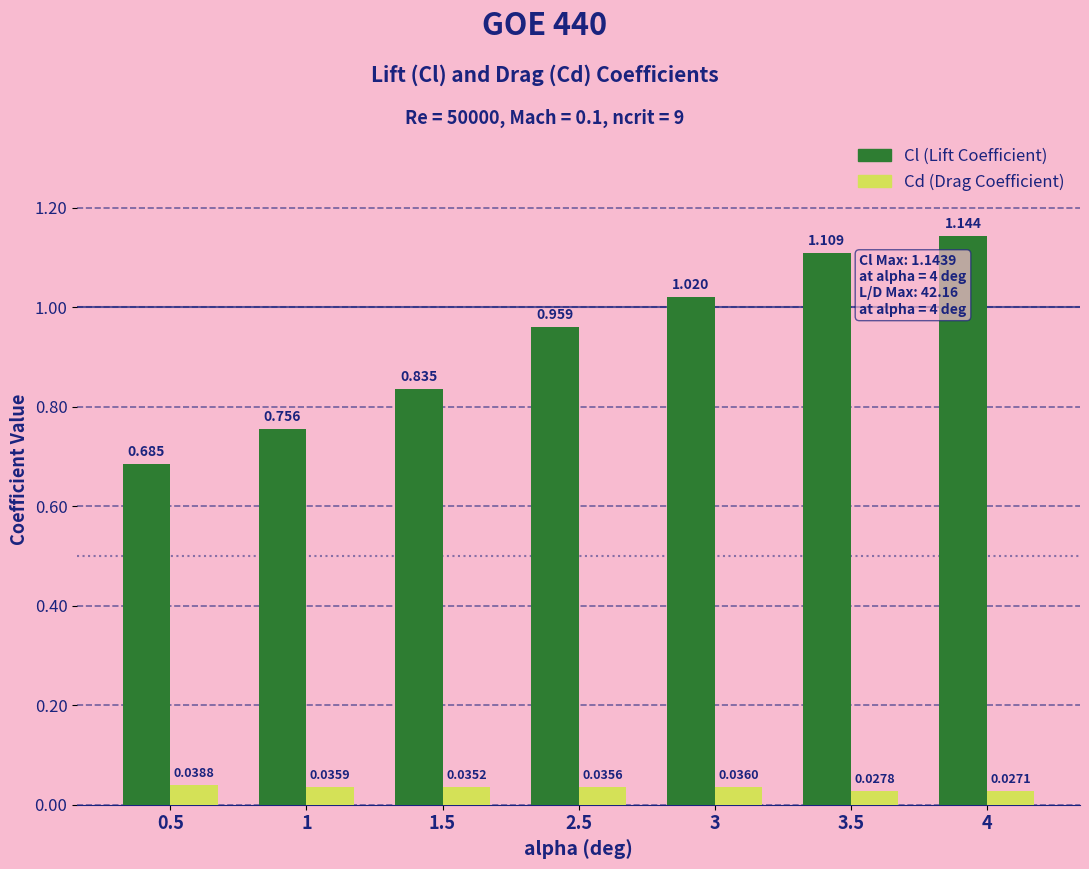

What is the label of the 5th bar from the right?

1.5